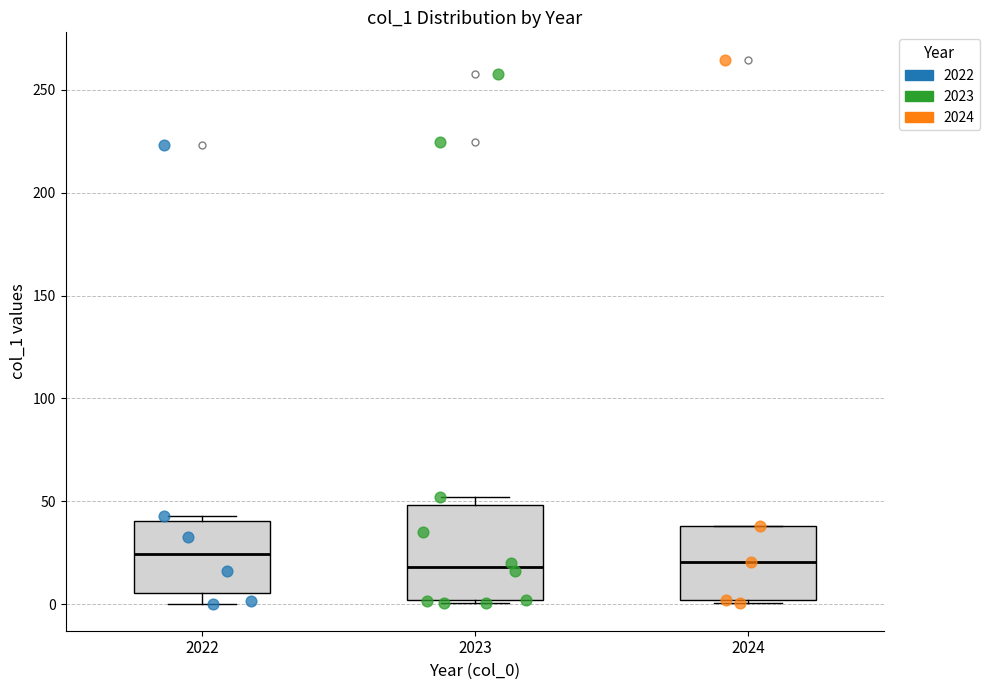

Where does the median line of the box at x = 2024 sit on the y-axis? The values are not printed on the chart, so give them approximately, as read against the axis.

20